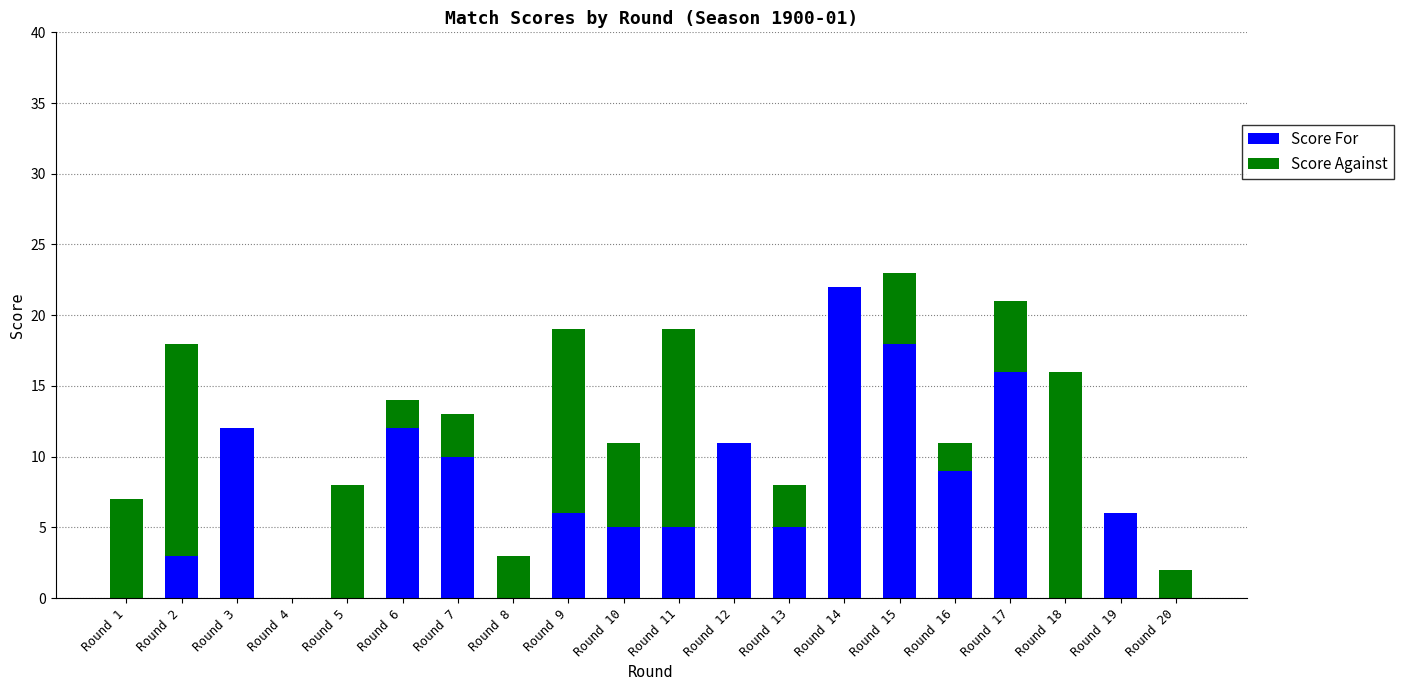

The value of Score For at Round 1 is 0. True or false?

True